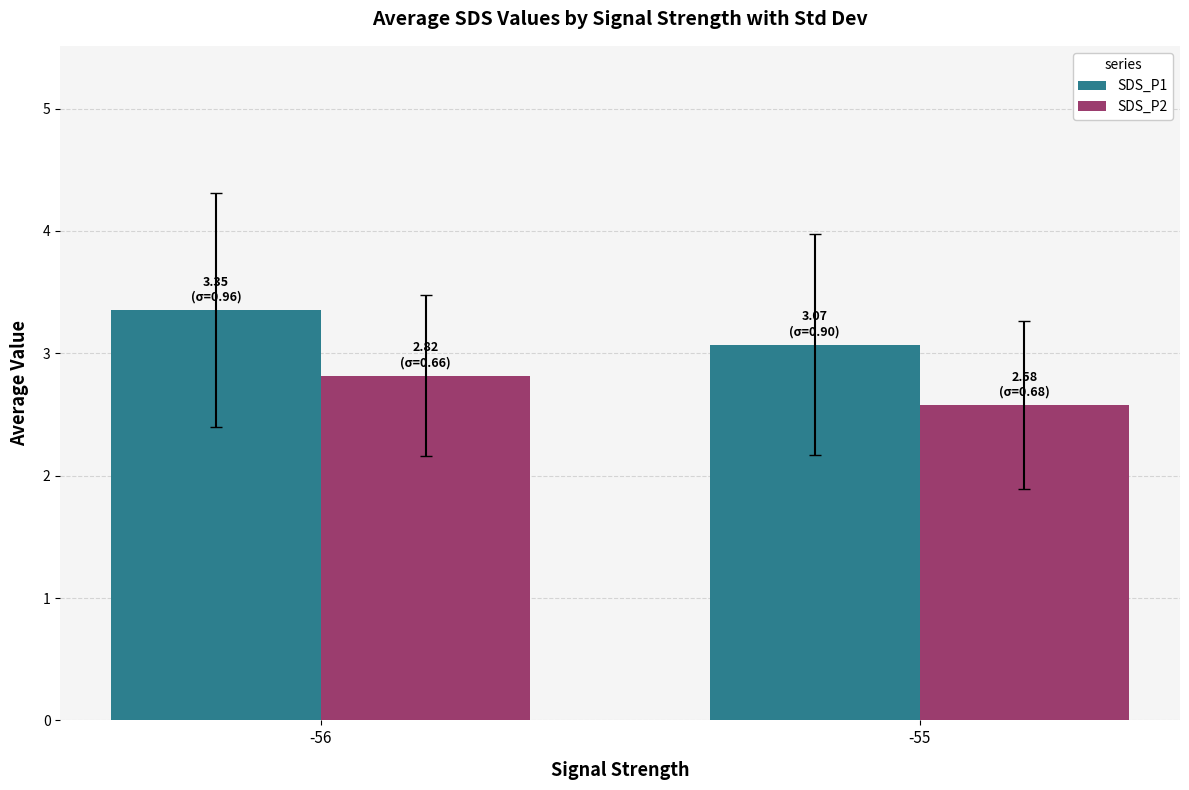

What is the difference between the maximum and minimum values in the SDS_P2 series?

0.2